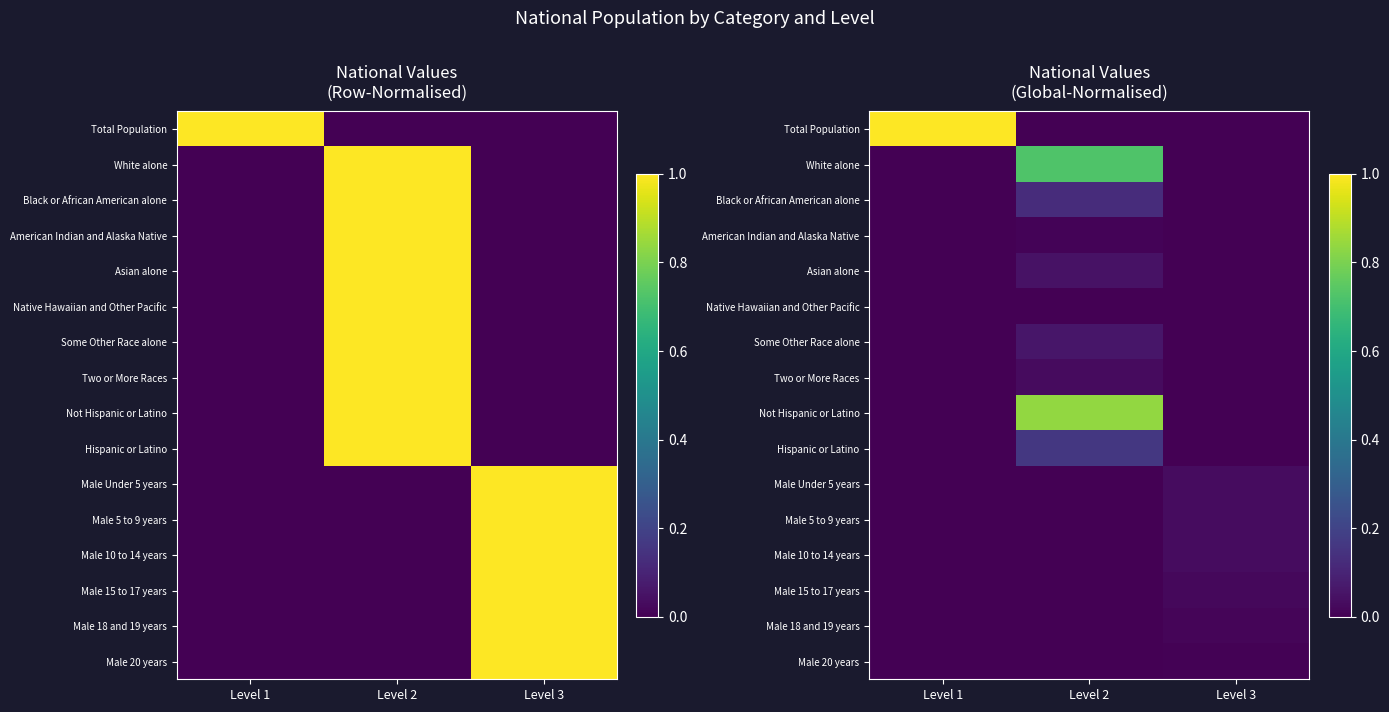

List the labels in order of Male Under 5 years value, largest first.

Level 3, Level 1, Level 2